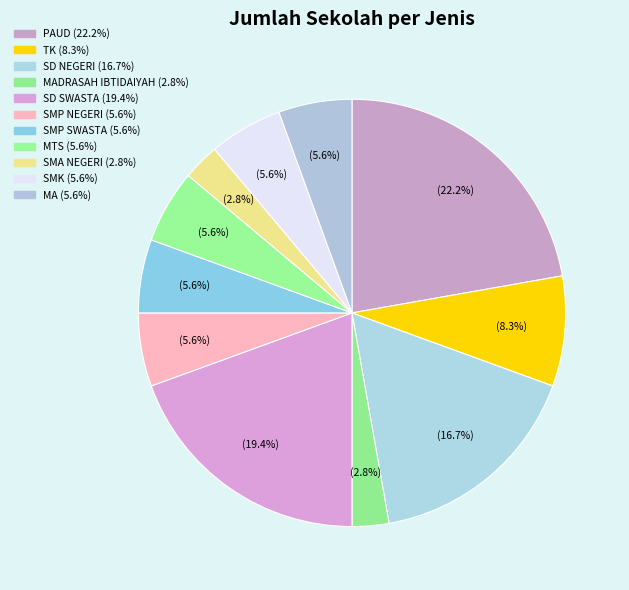

How many segments does this pie chart have?

11